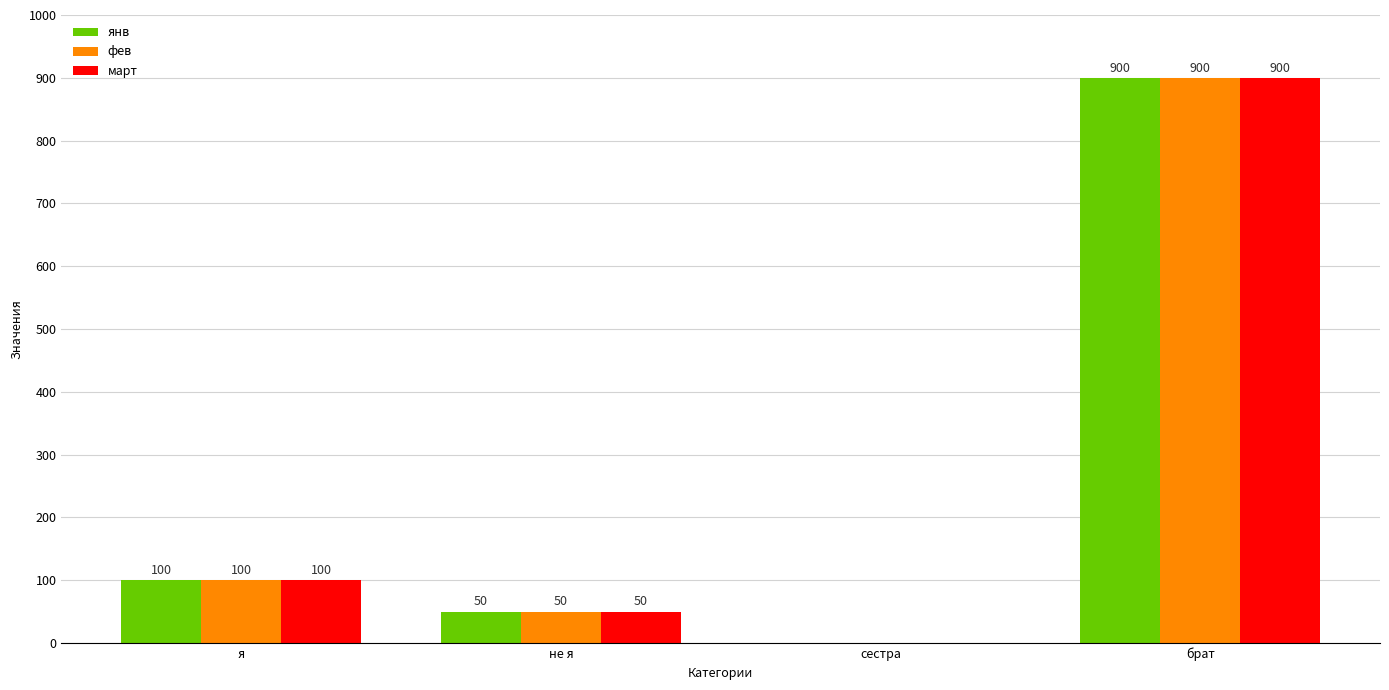

How many groups of bars are there?

4